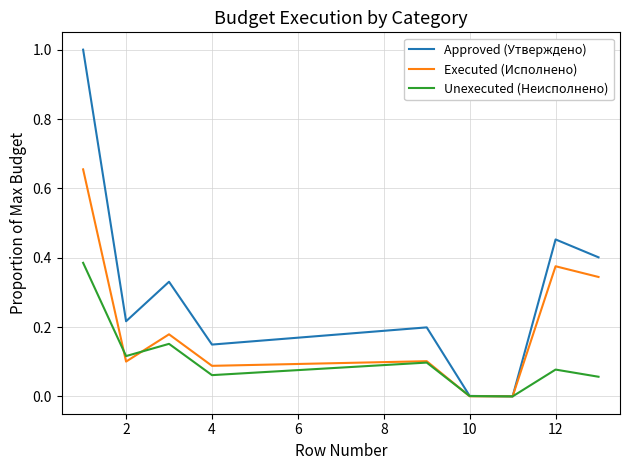

What is the maximum value for Approved (Утверждено)?

1.0